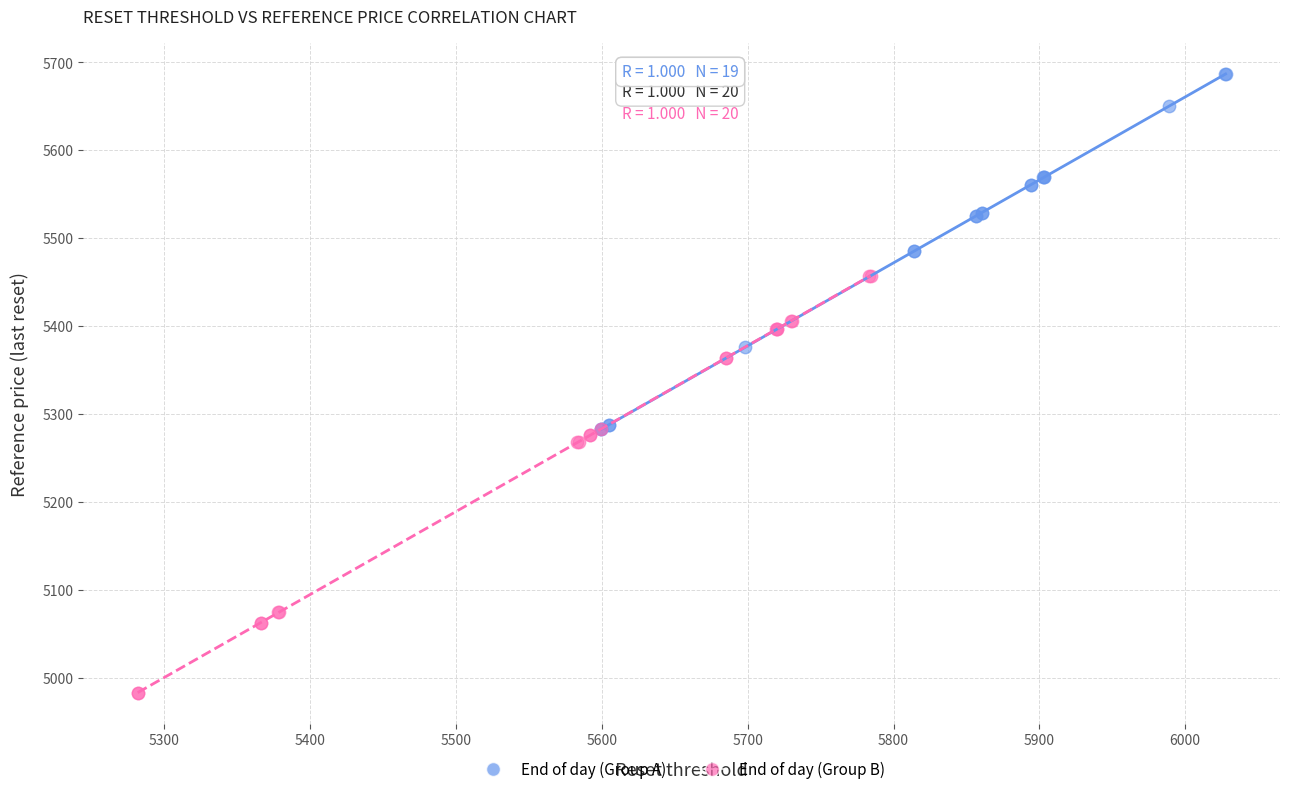

Which series has the widest spread of Y values?

End of day (Group B)